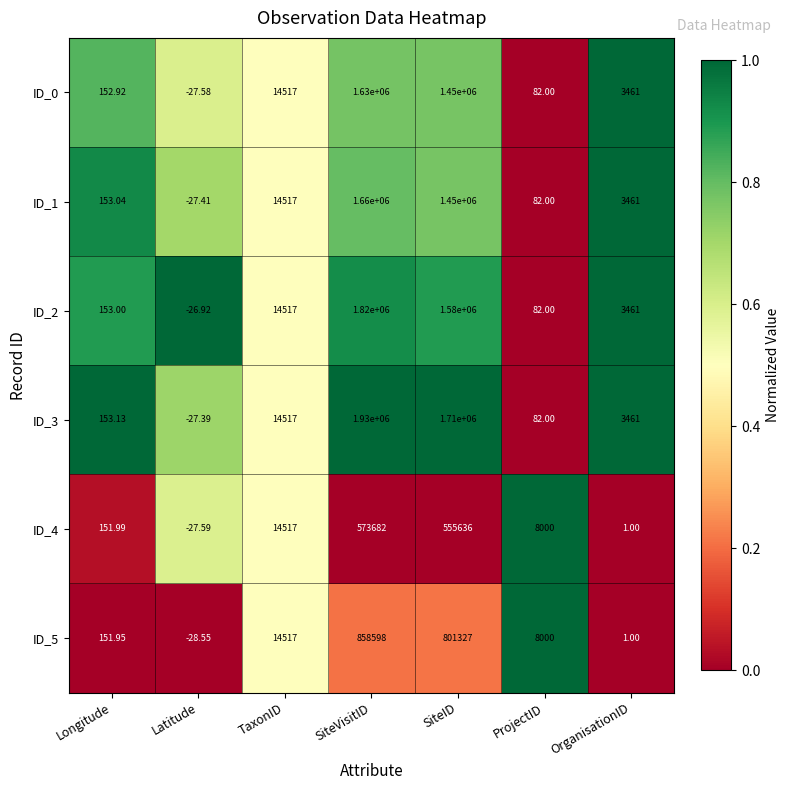

Between Latitude and OrganisationID, which series saw the biggest shift?

ID_0